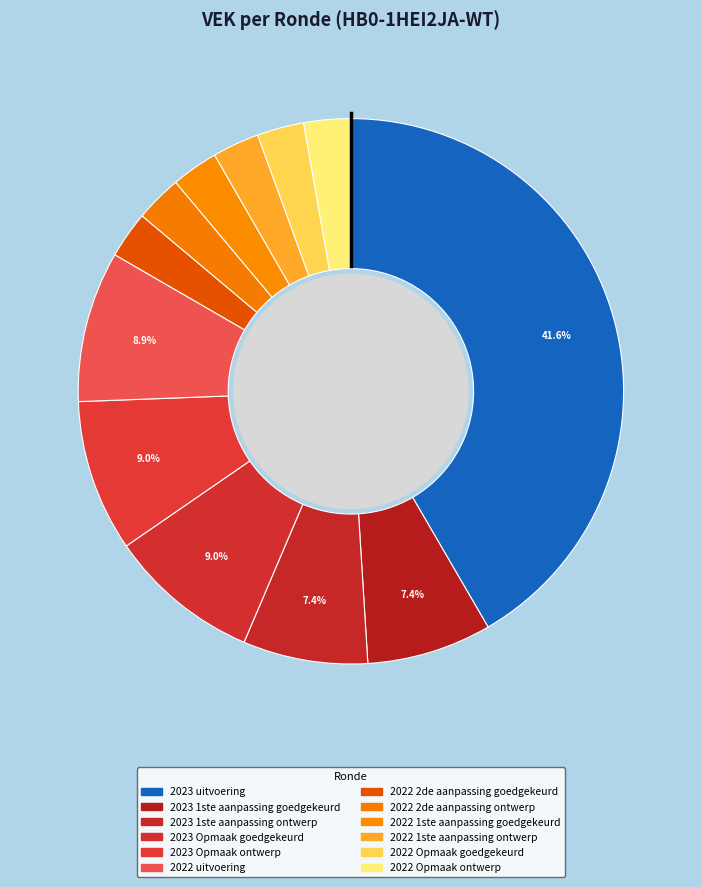

How many slices are in this pie chart?

12